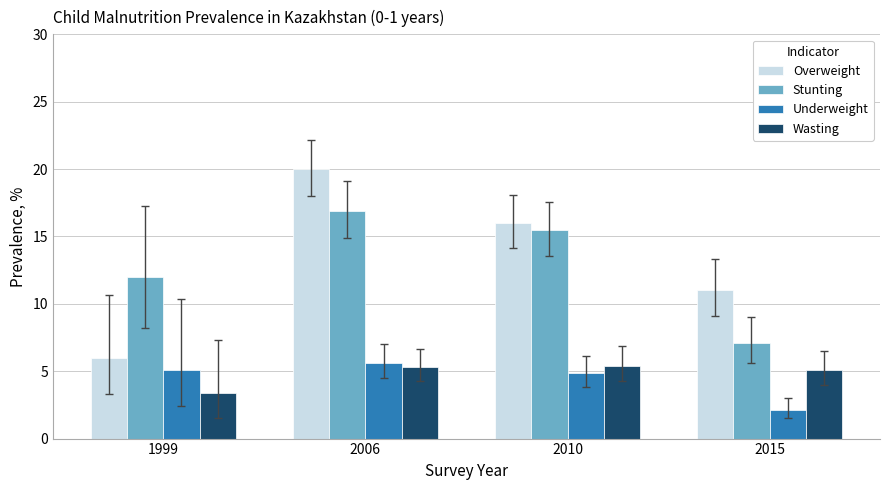

Where does the Overweight series first go above 16?

2006